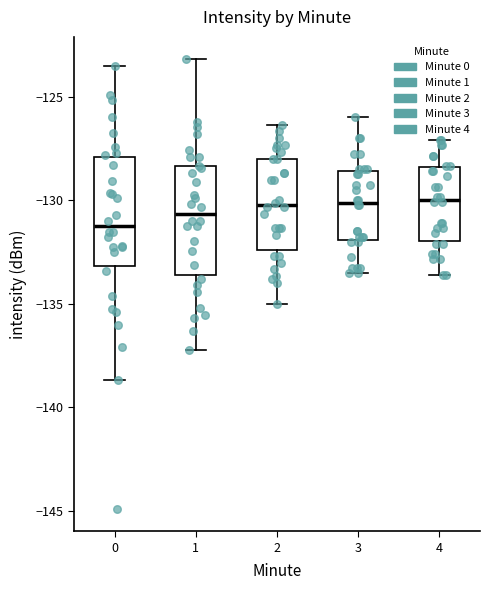

Reading left to right, read every box against the y-axis: the position of its median line, the range the box covers, and the ends of its whiskers. The values are not printed on the chart, so give them approximately, as read against the axis.

0: median -131.5, box -133.0 to -128.0, whiskers -138.5 to -123.5
1: median -130.5, box -133.5 to -128.5, whiskers -137.0 to -123.0
2: median -130.0, box -132.5 to -128.0, whiskers -135.0 to -126.5
3: median -130.0, box -132.0 to -128.5, whiskers -133.5 to -126.0
4: median -130.0, box -132.0 to -128.5, whiskers -133.5 to -127.0